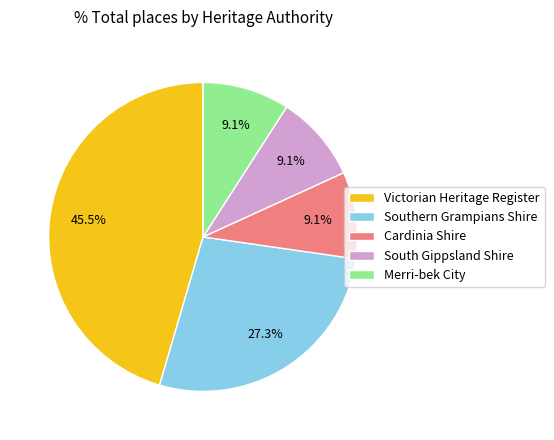

To the nearest percent, what is the combined percentage of Merri-bek City and Cardinia Shire?

18%